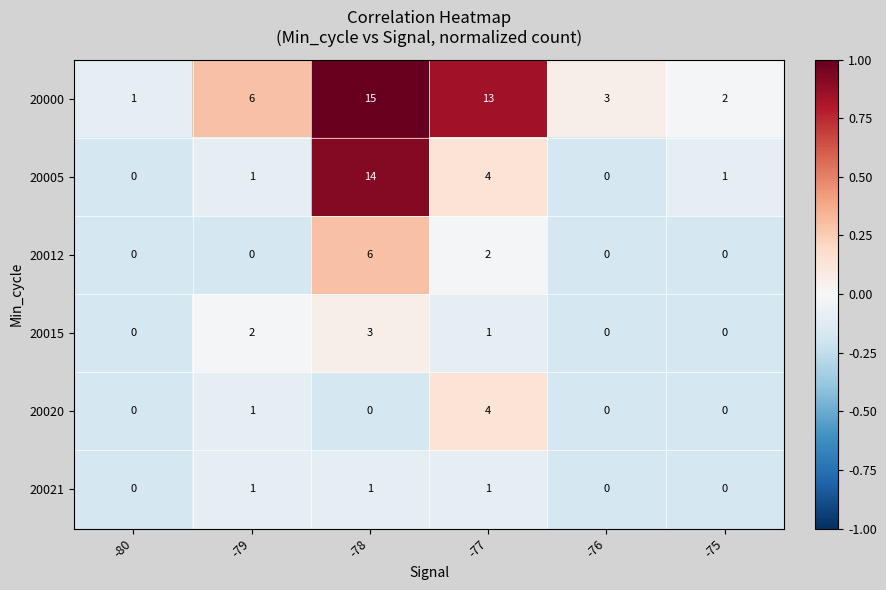

What is the difference between the maximum and second lowest values in the 20020 series?

4